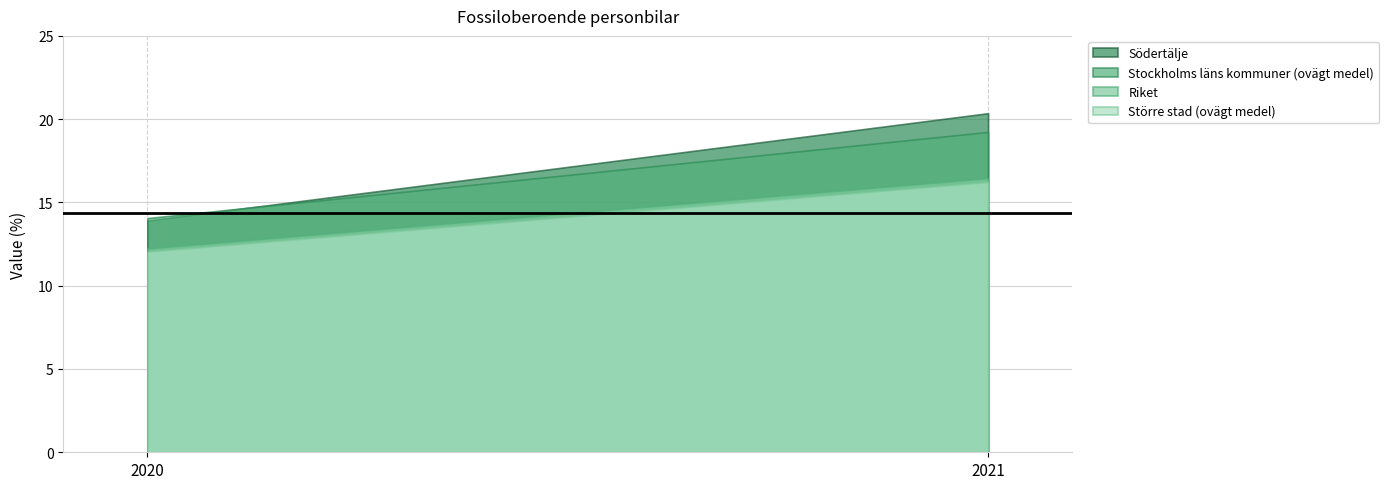

Rank the series at 2020 from highest to lowest value.

Stockholms läns kommuner (ovägt medel), Södertälje, Riket, Större stad (ovägt medel)